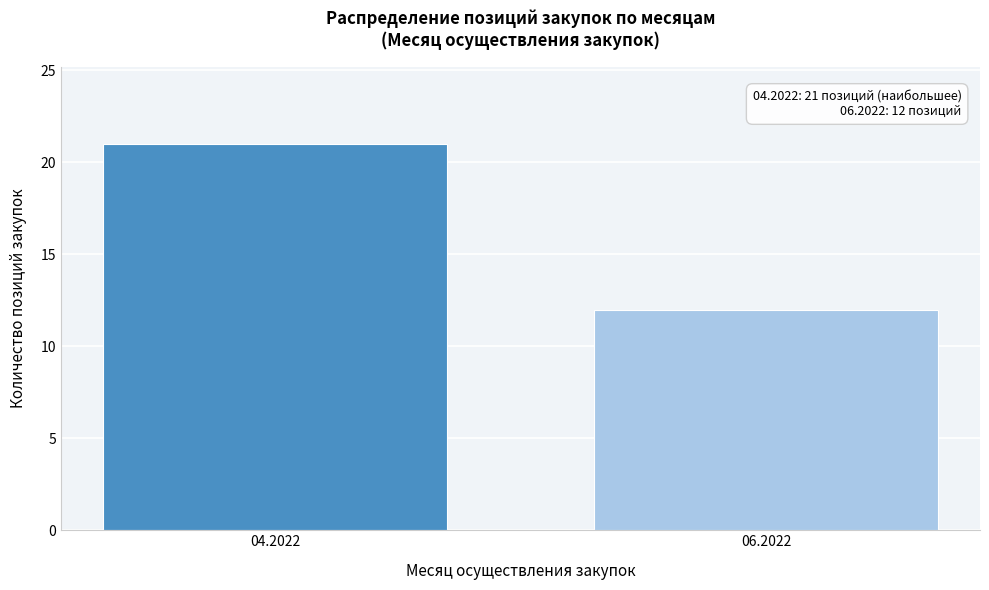

Reading left to right, extract all data points from this chart.

21	12